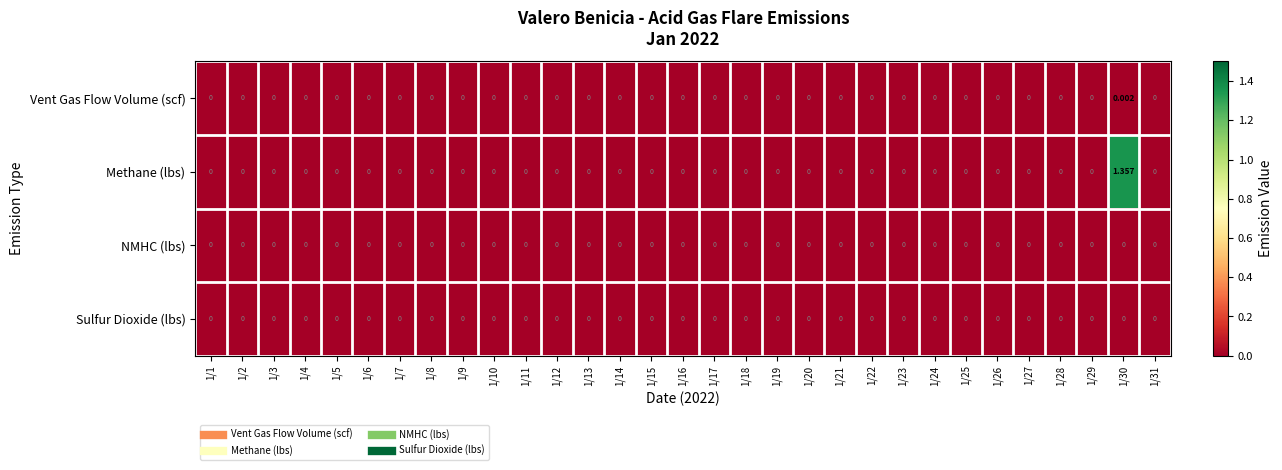

Count the number of data series in this chart.

4